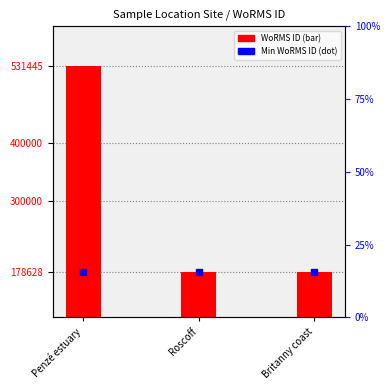

Which series reaches the minimum Y coordinate?

WoRMS ID